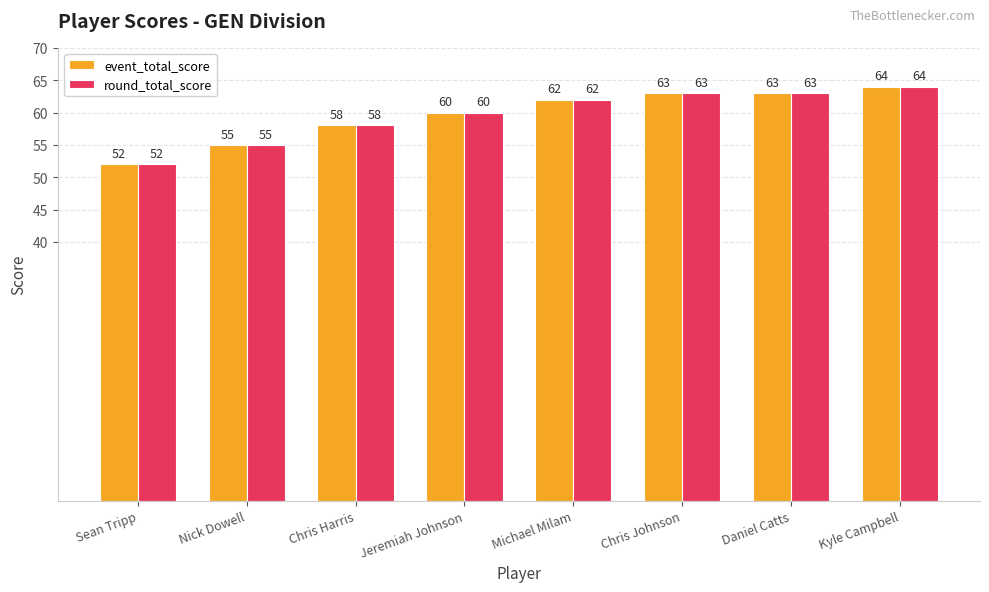

Read the event_total_score value at Jeremiah Johnson, to the nearest 10.

60